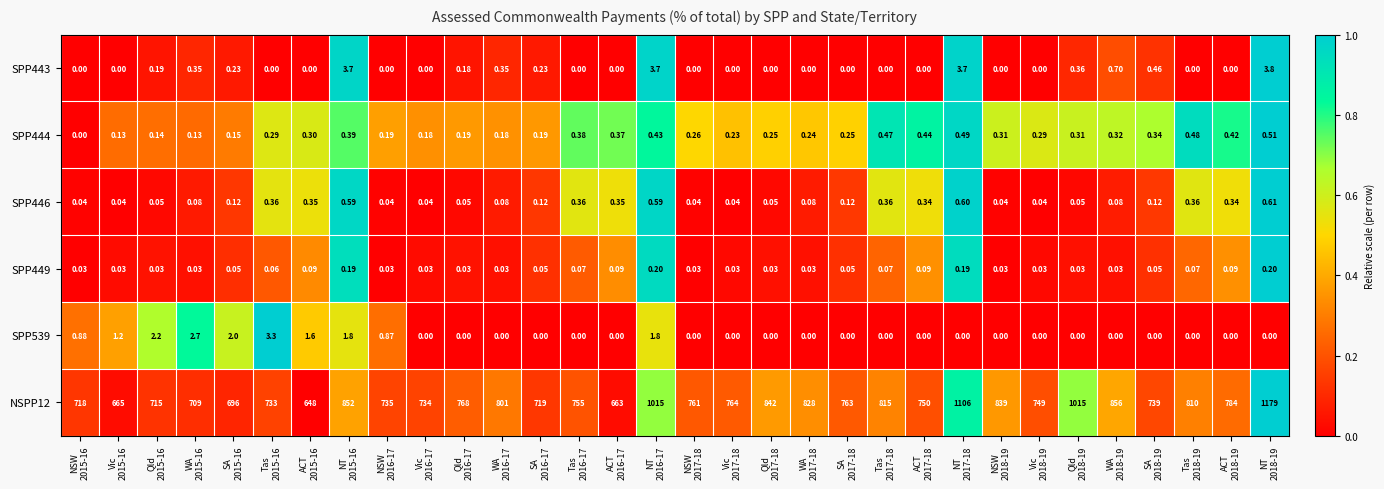

At which category does the chart reach its peak across all series?

NT
2018-19